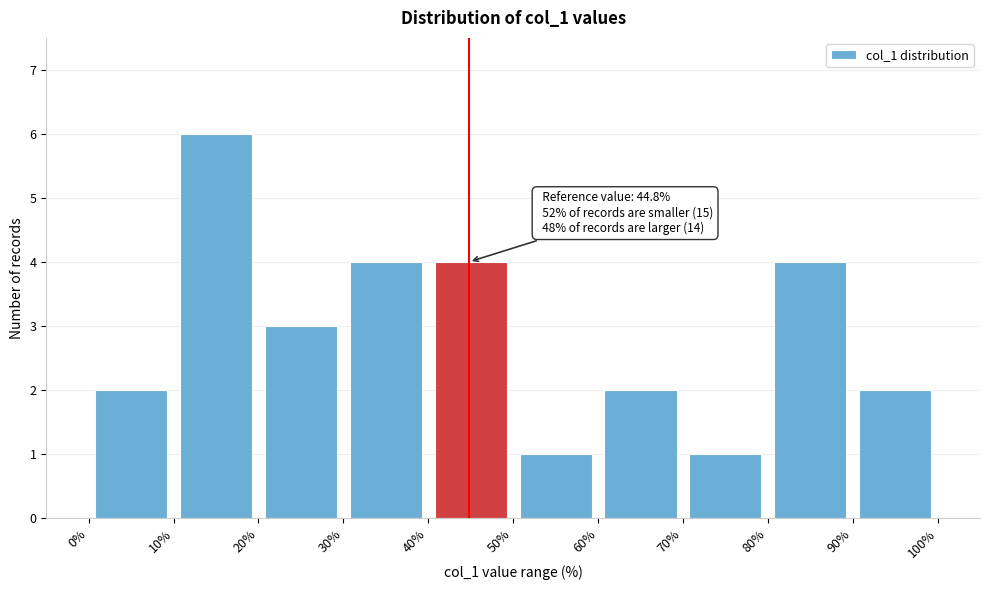

Over which range of the x-axis is the bar tallest?

10% to 20%